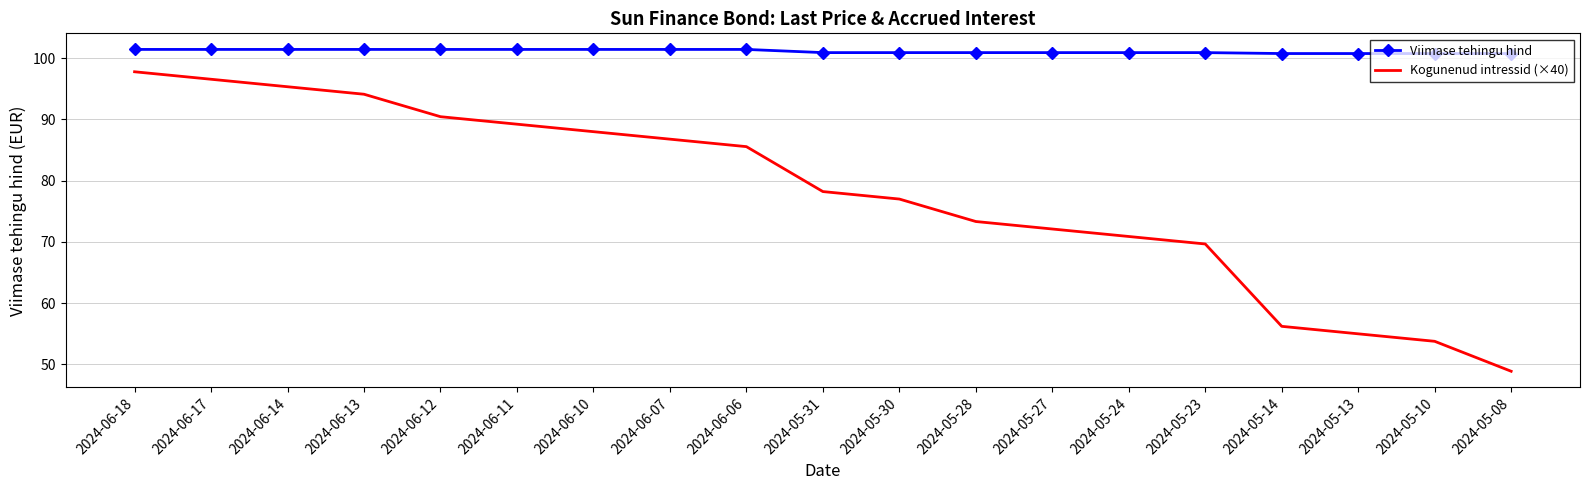

Which series changed the most between 2024-05-27 and 2024-05-08?

Kogunenud intressid (×40)